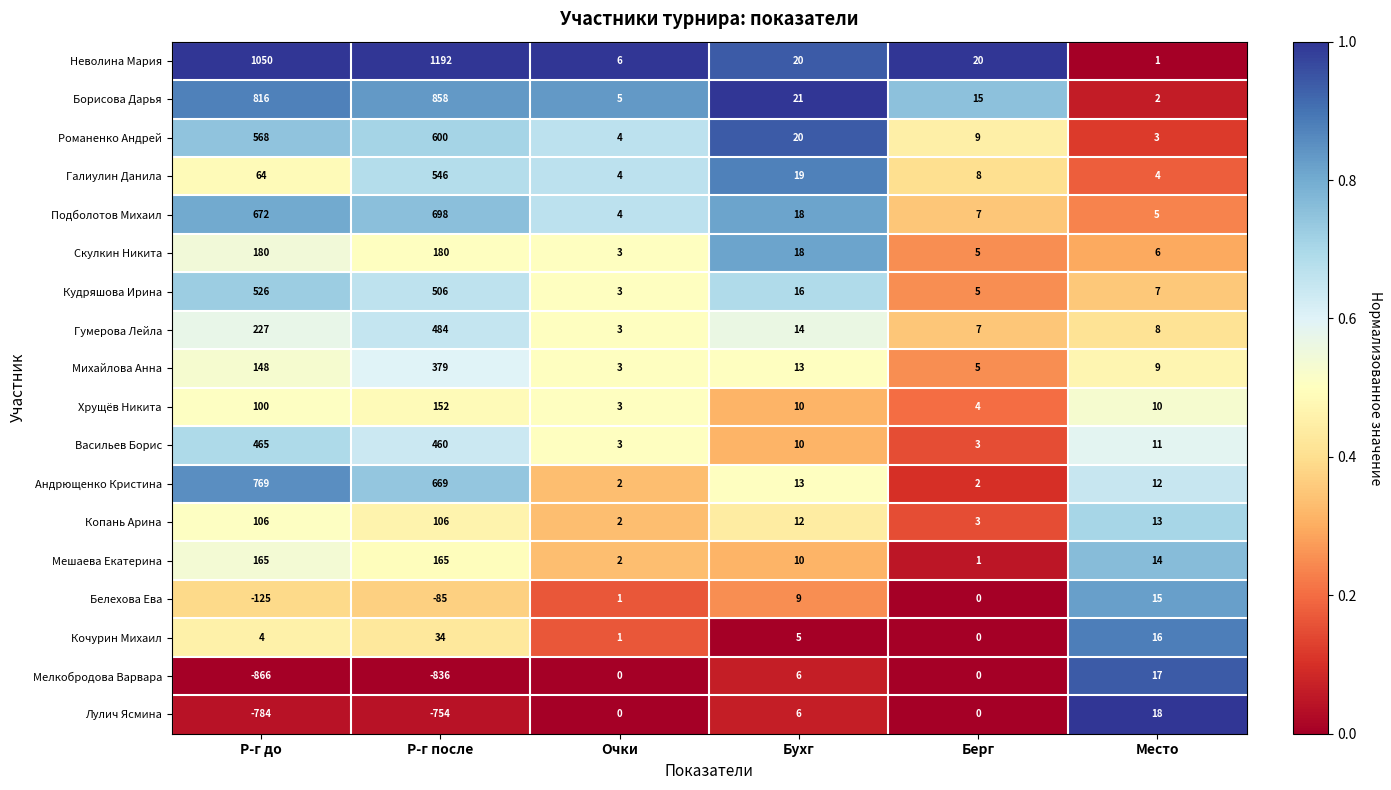

Count the number of categories in the chart.

6